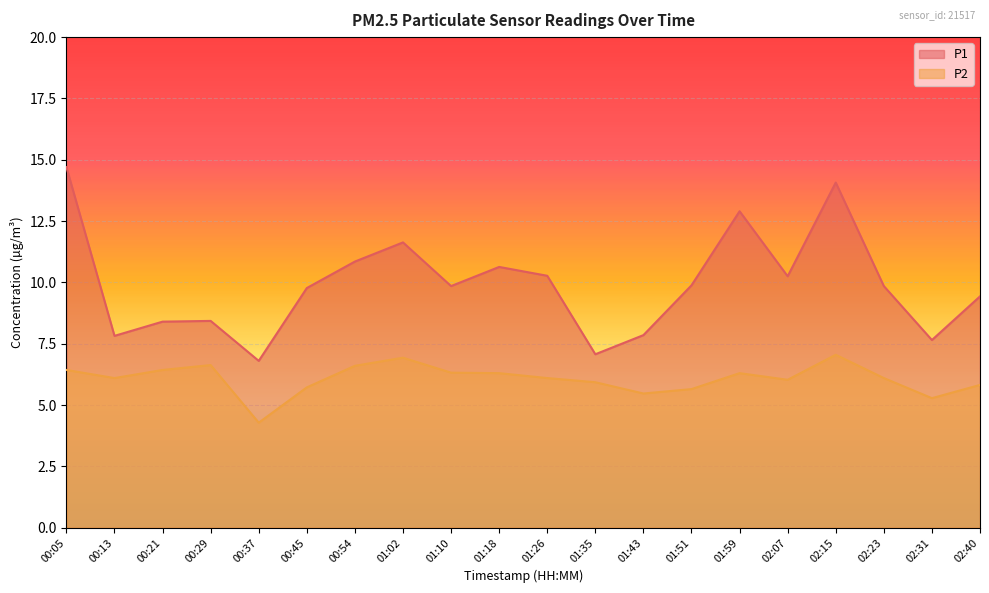

Read the P1 value at 00:05.

14.7